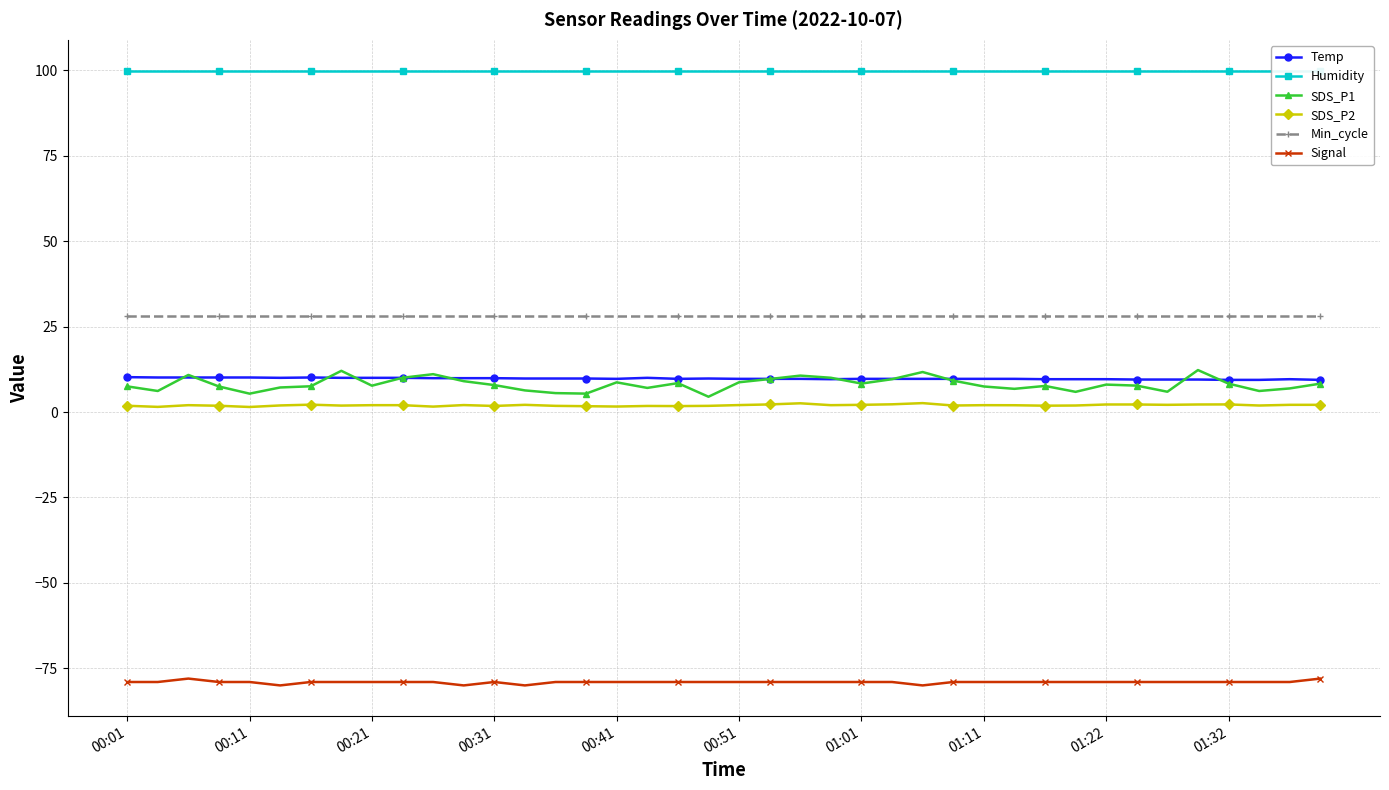

The Humidity series shows 99.9 at 25. True or false?

True